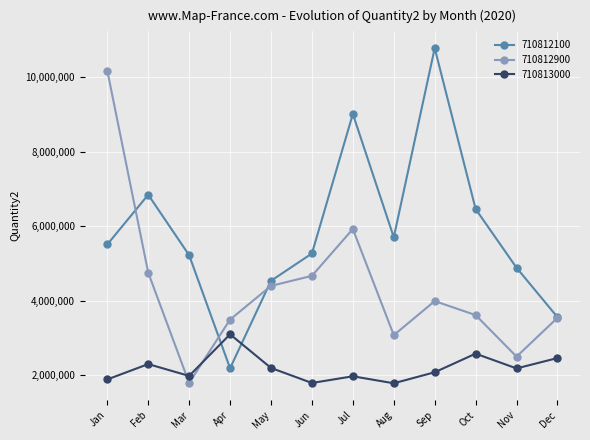

At which label is 710813000 closest to 2441118?

Dec